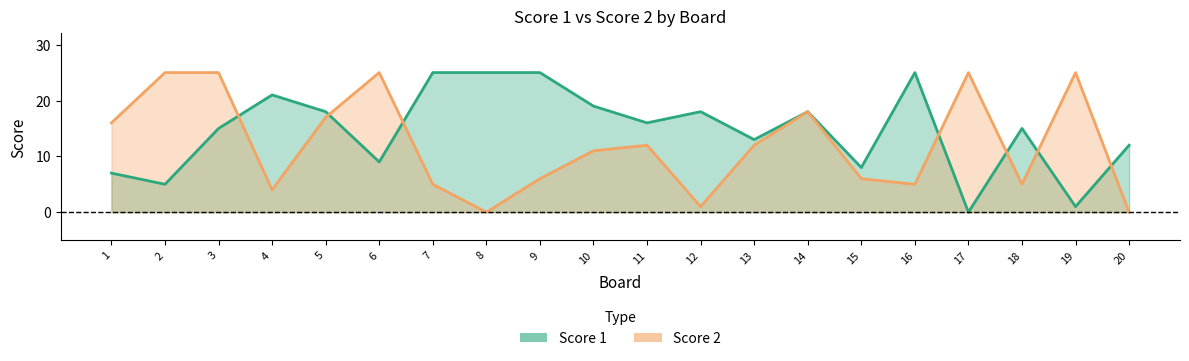

How many lines are shown in the chart?

2